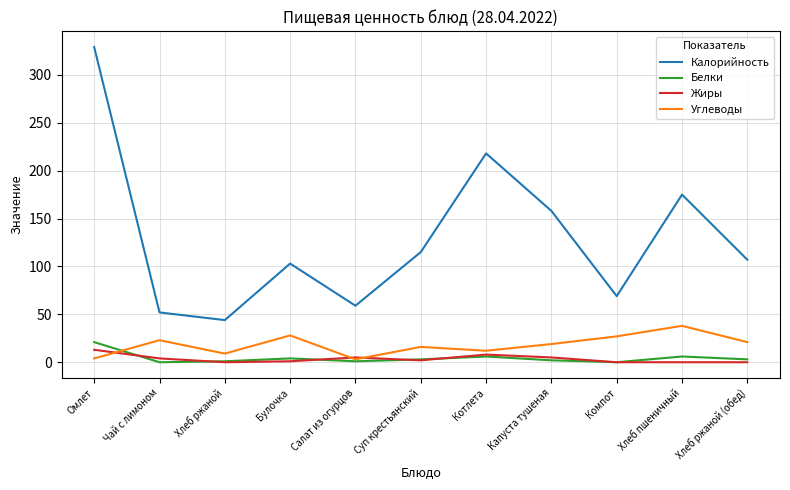

The Углеводы series shows 3 at Салат из огурцов. True or false?

True